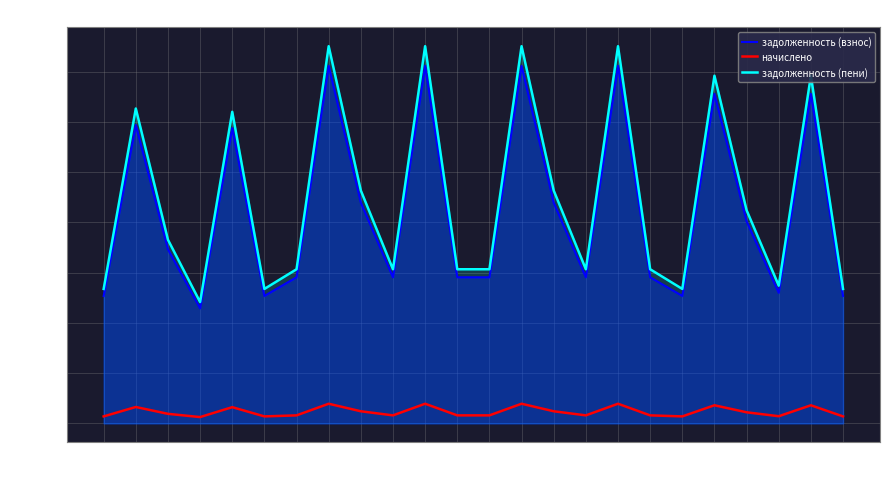

What is the smallest value displayed?

629.4